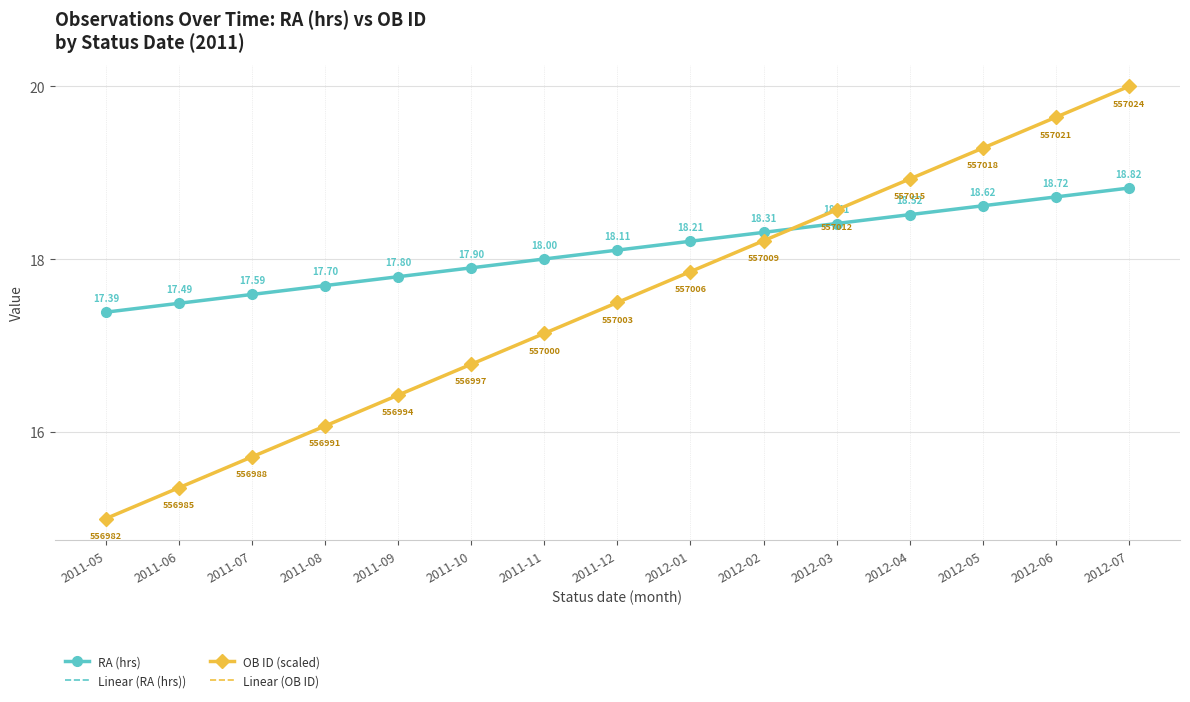

Reading right to left, transcribe all the data shown in this chart.

RA (hrs): 18.8	18.7	18.6	18.5	18.4	18.3	18.2	18.1	18.0	17.9	17.8	17.7	17.6	17.5	17.4
Linear (RA (hrs)): 18.8	18.7	18.6	18.5	18.4	18.3	18.2	18.1	18.0	17.9	17.8	17.7	17.6	17.5	17.4
OB ID (scaled): 20.0	19.6	19.3	18.9	18.6	18.2	17.9	17.5	17.1	16.8	16.4	16.1	15.7	15.4	15.0
Linear (OB ID): 20.0	19.6	19.3	18.9	18.6	18.2	17.9	17.5	17.1	16.8	16.4	16.1	15.7	15.4	15.0